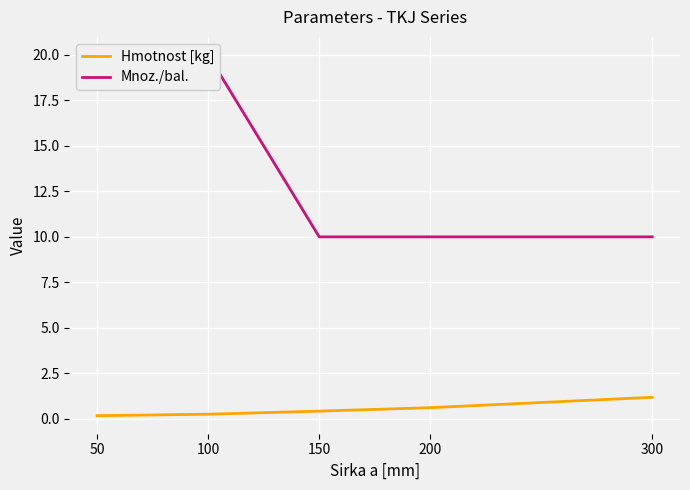

At how many categories does at least one series exceed 3?

5